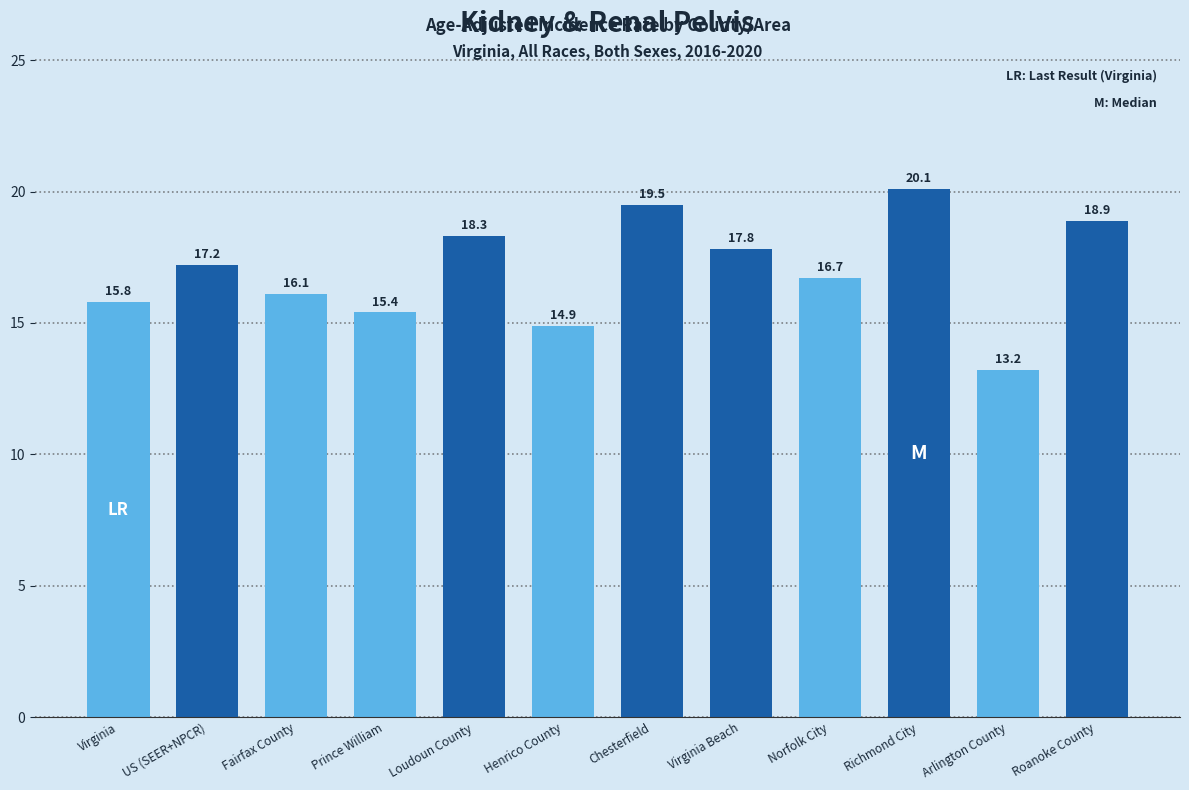

Where is the data nearest to the value 16?

Fairfax County